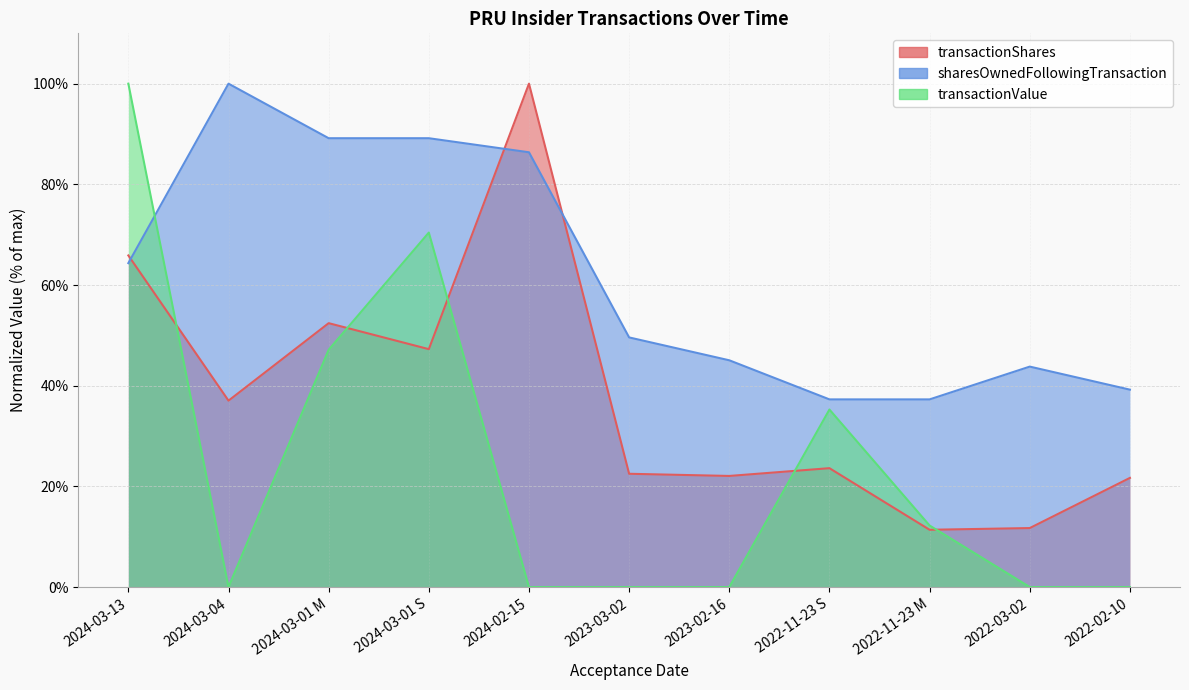

List the series in order of their overall mean, lowest first.

transactionValue, transactionShares, sharesOwnedFollowingTransaction